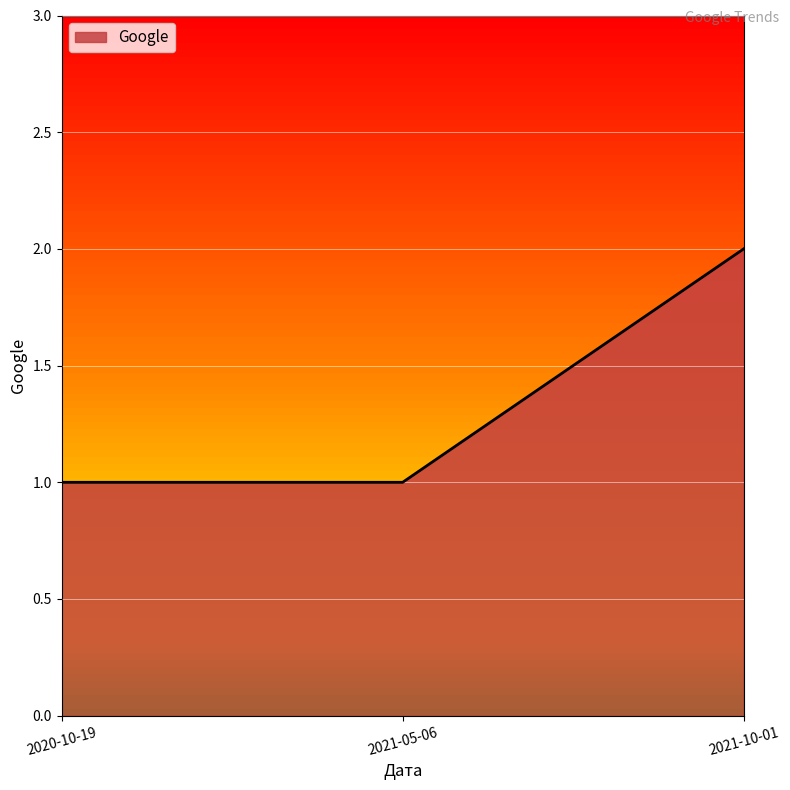

The chart shows a value of 2 at 2020-10-19. True or false?

False